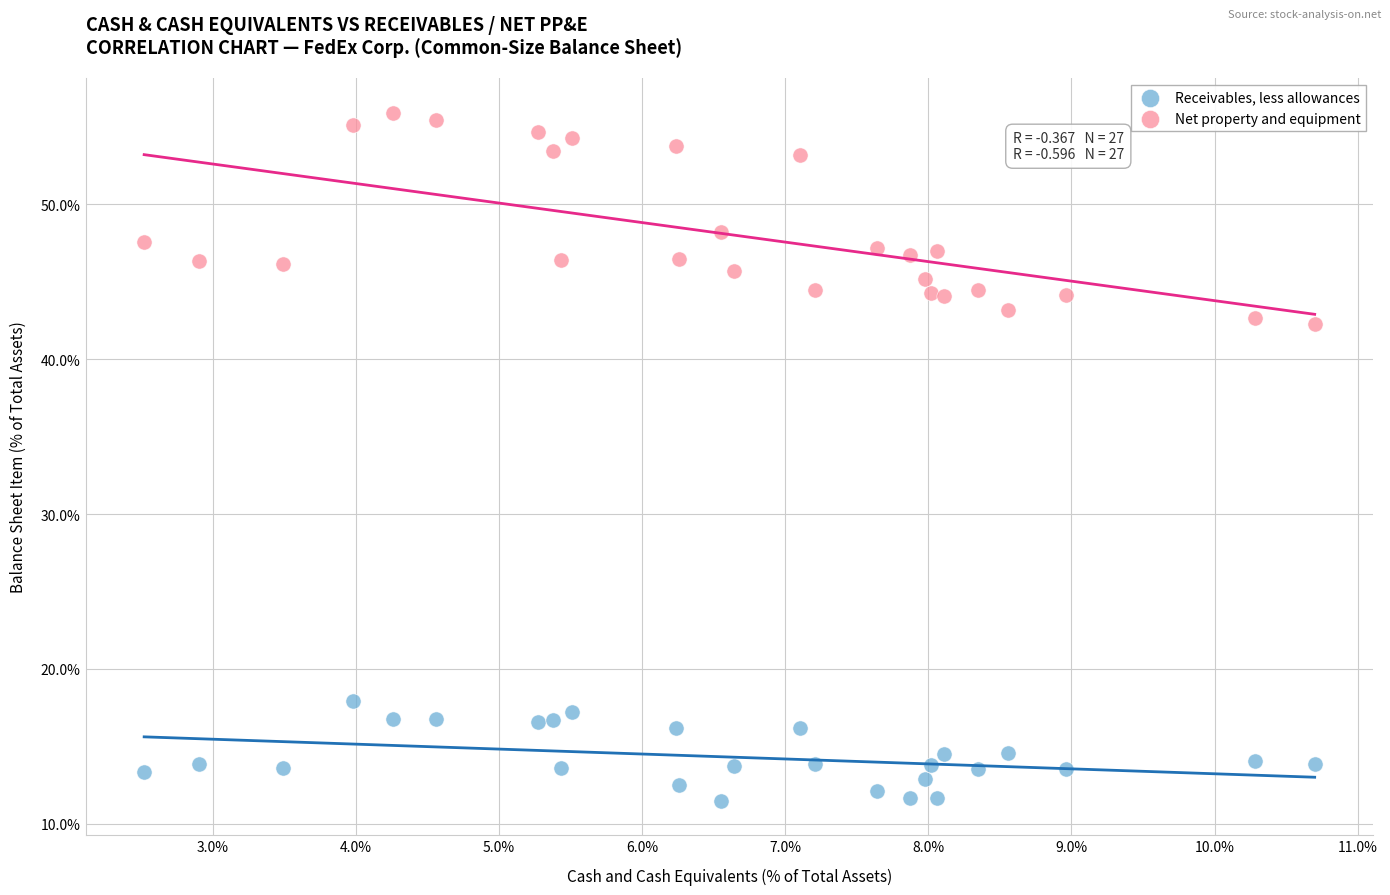

What are all the series names shown in the legend?

Receivables, less allowances, Net property and equipment